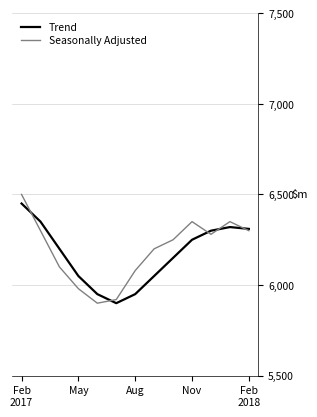

Which series has the widest spread of values?

Seasonally Adjusted